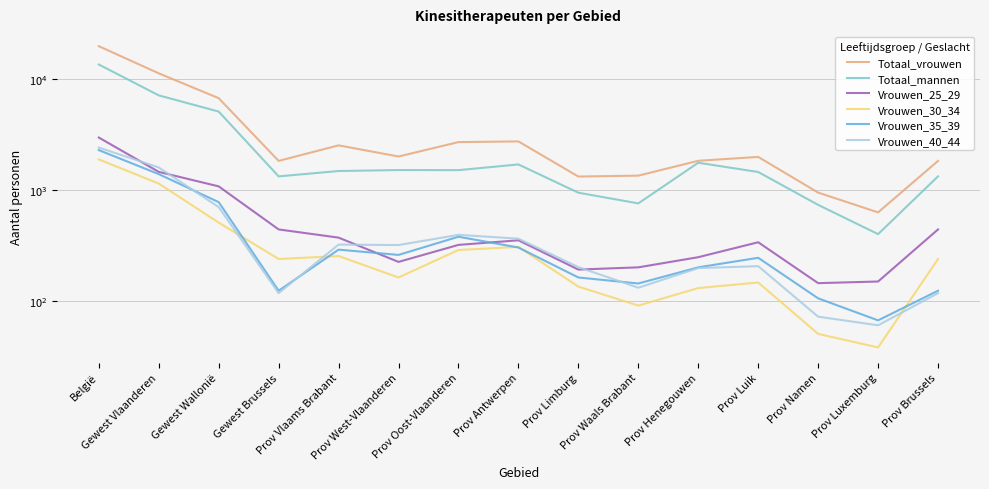

Reading left to right, list all the values displayed in this chart.

Totaal_vrouwen: België=19866	Gewest Vlaanderen=11298	Gewest Wallonië=6739	Gewest Brussels=1829	Prov Vlaams Brabant=2527	Prov West-Vlaanderen=2004	Prov Oost-Vlaanderen=2704	Prov Antwerpen=2742	Prov Limburg=1321	Prov Waals Brabant=1346	Prov Henegouwen=1833	Prov Luik=1987	Prov Namen=946	Prov Luxemburg=627	Prov Brussels=1829
Totaal_mannen: België=13572	Gewest Vlaanderen=7146	Gewest Wallonië=5100	Gewest Brussels=1326	Prov Vlaams Brabant=1482	Prov West-Vlaanderen=1512	Prov Oost-Vlaanderen=1509	Prov Antwerpen=1699	Prov Limburg=944	Prov Waals Brabant=756	Prov Henegouwen=1760	Prov Luik=1452	Prov Namen=733	Prov Luxemburg=399	Prov Brussels=1326
Vrouwen_25_29: België=2973	Gewest Vlaanderen=1456	Gewest Wallonië=1077	Gewest Brussels=440	Prov Vlaams Brabant=371	Prov West-Vlaanderen=224	Prov Oost-Vlaanderen=319	Prov Antwerpen=351	Prov Limburg=191	Prov Waals Brabant=200	Prov Henegouwen=247	Prov Luik=337	Prov Namen=144	Prov Luxemburg=149	Prov Brussels=440
Vrouwen_30_34: België=1887	Gewest Vlaanderen=1142	Gewest Wallonië=507	Gewest Brussels=238	Prov Vlaams Brabant=253	Prov West-Vlaanderen=162	Prov Oost-Vlaanderen=287	Prov Antwerpen=306	Prov Limburg=134	Prov Waals Brabant=96	Prov Henegouwen=130	Prov Luik=146	Prov Namen=73	Prov Luxemburg=62	Prov Brussels=238
Vrouwen_35_39: België=2289	Gewest Vlaanderen=1390	Gewest Wallonië=776	Gewest Brussels=123	Prov Vlaams Brabant=289	Prov West-Vlaanderen=259	Prov Oost-Vlaanderen=378	Prov Antwerpen=302	Prov Limburg=162	Prov Waals Brabant=143	Prov Henegouwen=200	Prov Luik=244	Prov Namen=105	Prov Luxemburg=84	Prov Brussels=123
Vrouwen_40_44: België=2413	Gewest Vlaanderen=1596	Gewest Wallonië=700	Gewest Brussels=117	Prov Vlaams Brabant=321	Prov West-Vlaanderen=318	Prov Oost-Vlaanderen=393	Prov Antwerpen=363	Prov Limburg=201	Prov Waals Brabant=131	Prov Henegouwen=197	Prov Luik=205	Prov Namen=87	Prov Luxemburg=80	Prov Brussels=117